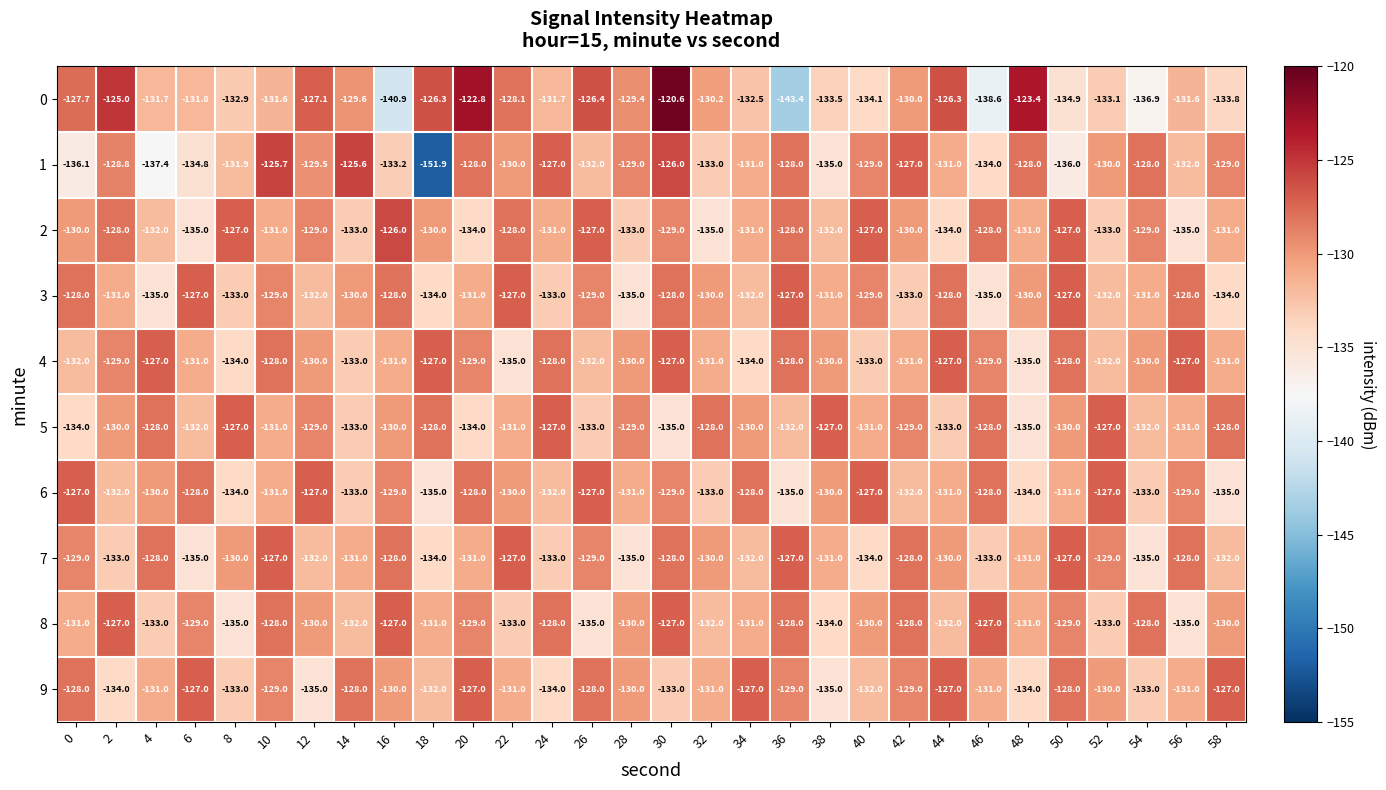

How many values in the 8 series are below -130?

14